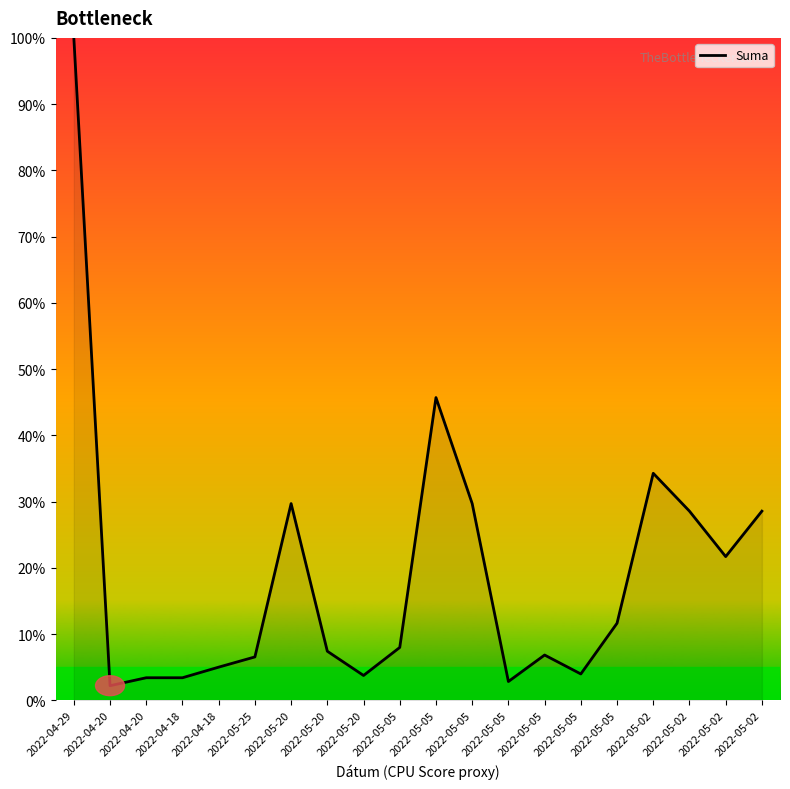

What is the maximum value shown in the chart?

100.0